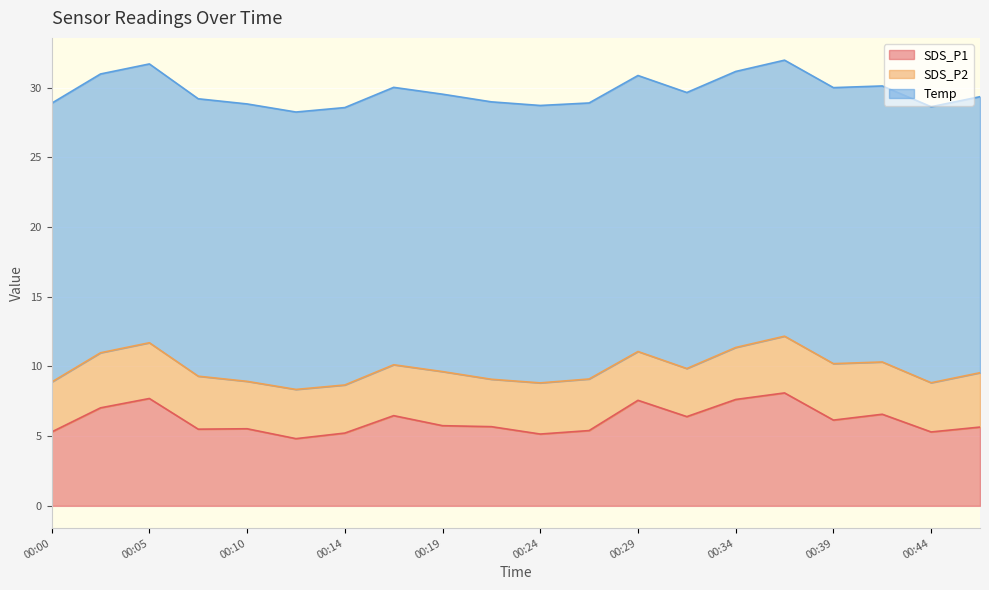

What is the total value across all series at 00:19?

29.5